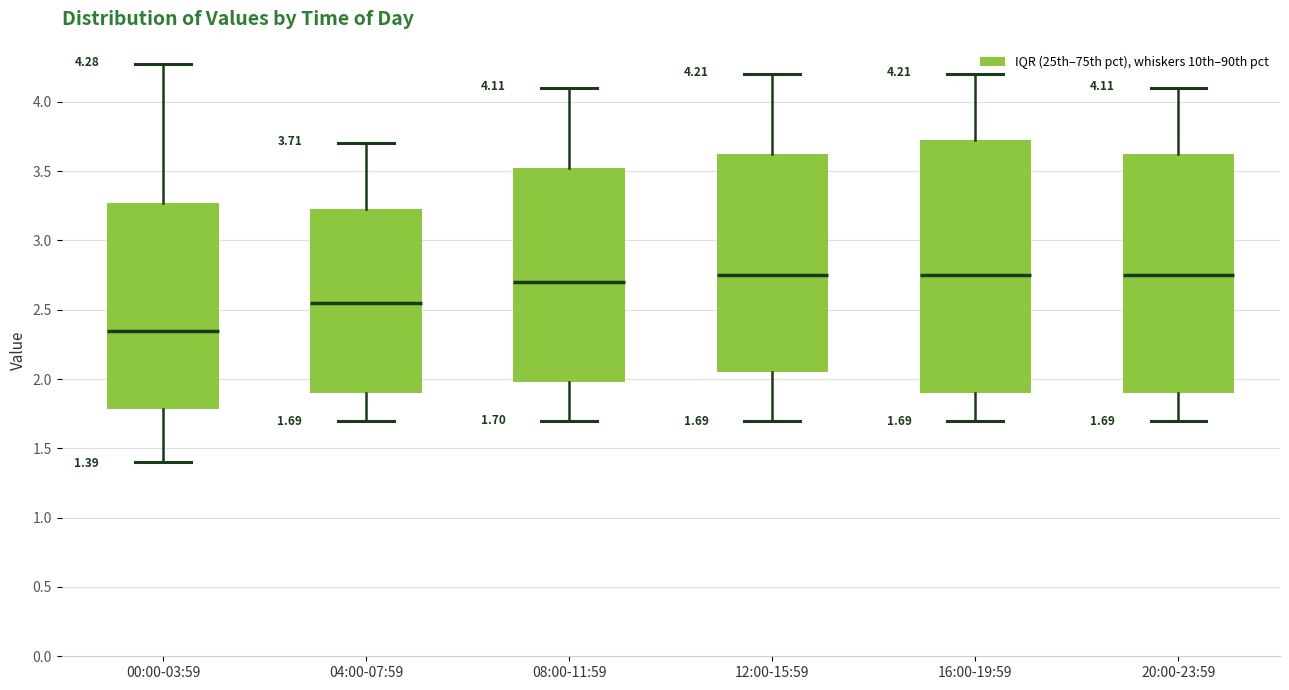

Which box is the tallest, from its lower edge to its upper edge?

16:00-19:59